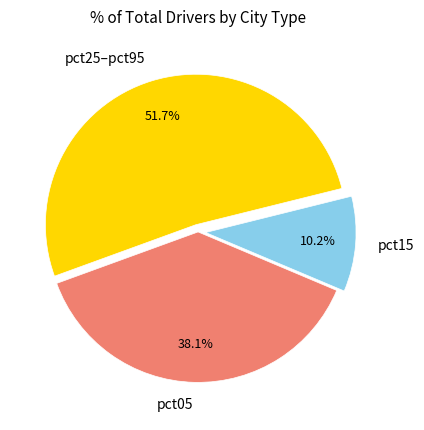

Is there a majority slice in this chart?

Yes